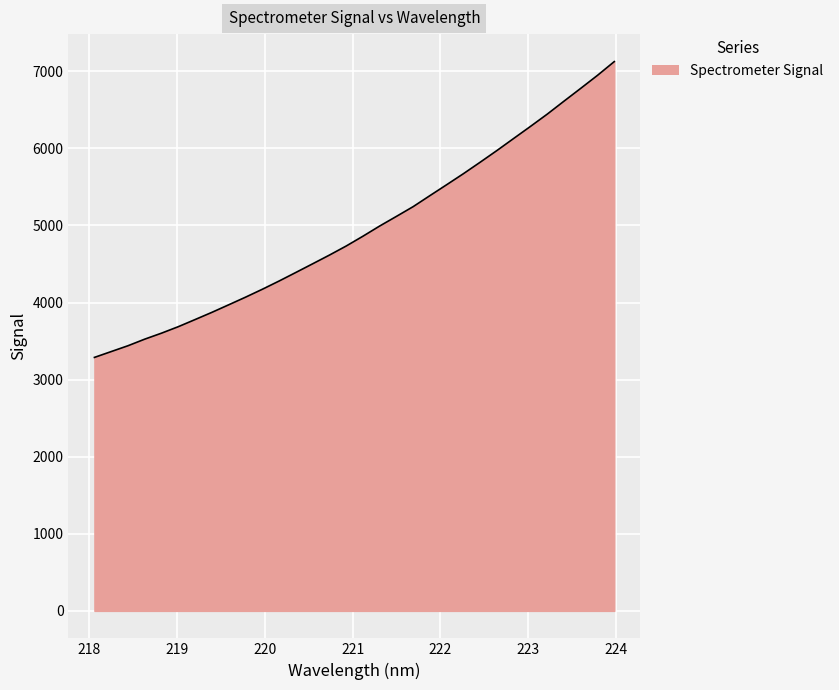

What is the maximum value shown in the chart?

7124.9